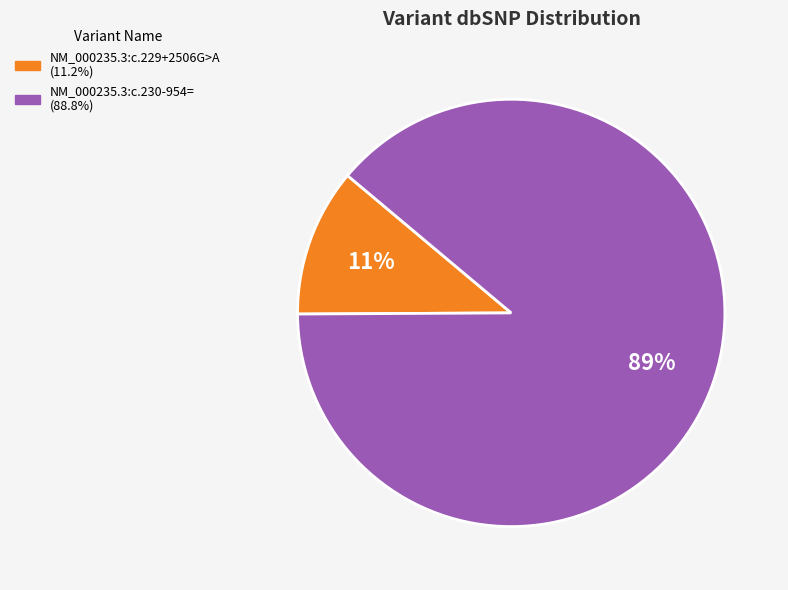

Do NM_000235.3:c.229+2506G>A and NM_000235.3:c.230-954= together represent more than half of the pie?

Yes